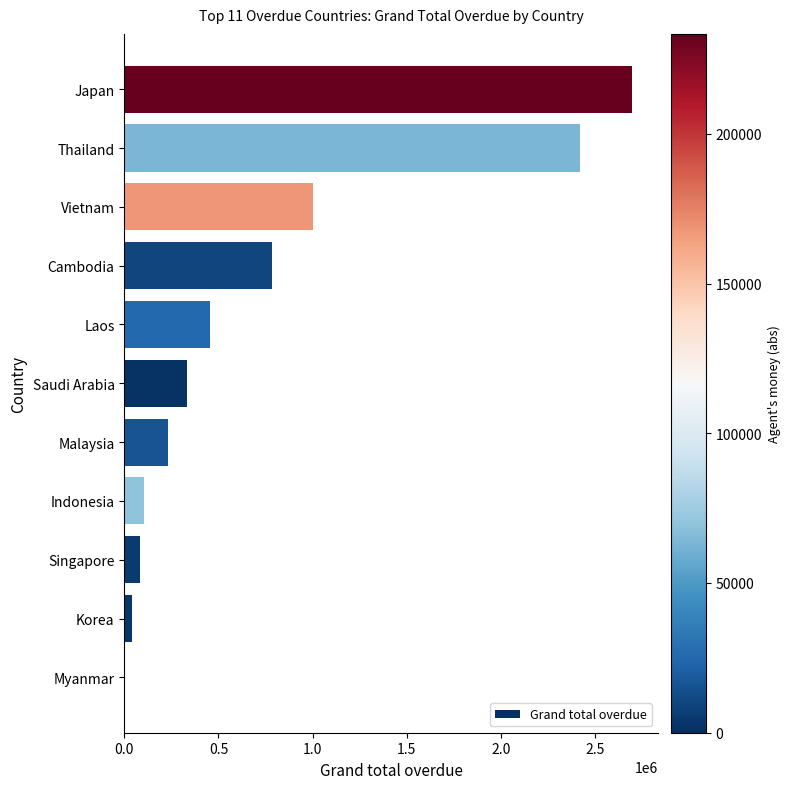

The value at Vietnam is 1002656.2. True or false?

True